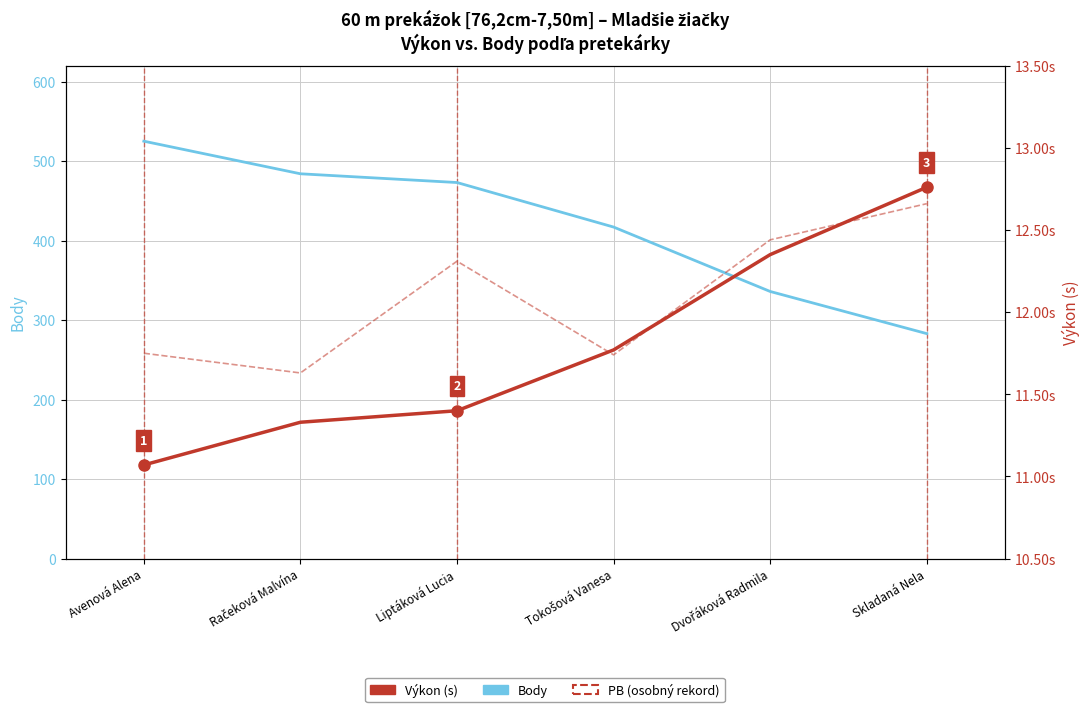

What is the value of the Výkon (s) point at the 2nd from the left?

11.3